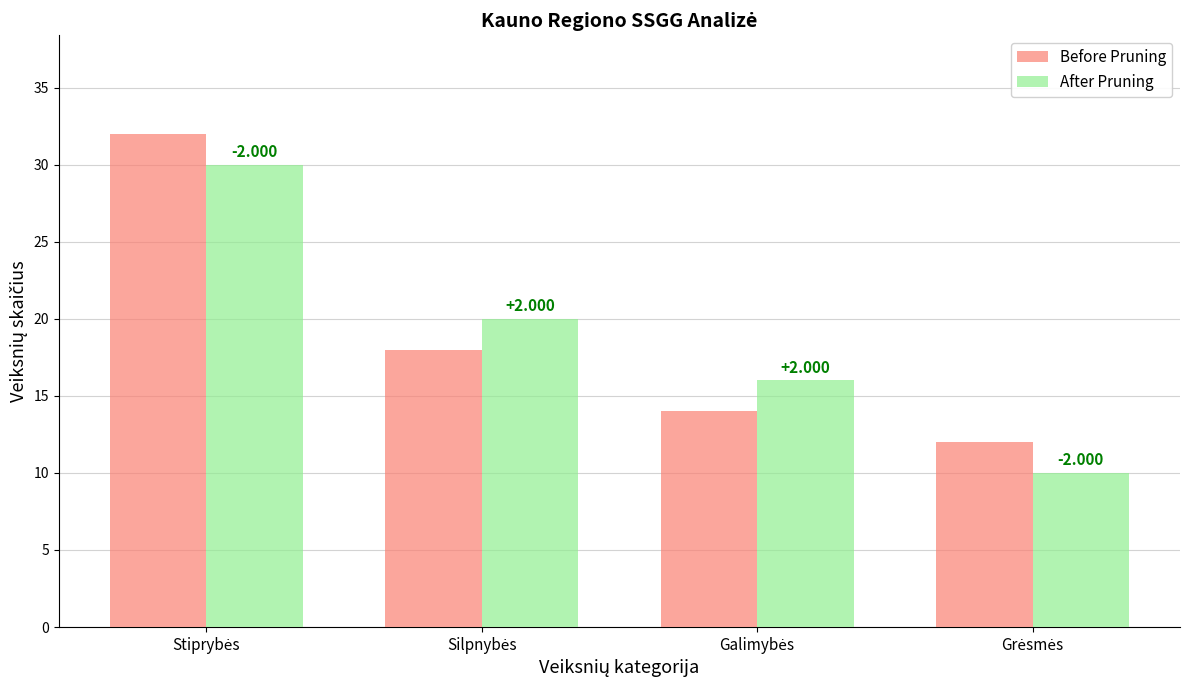

The value of After Pruning at Silpnybės is 34. True or false?

False